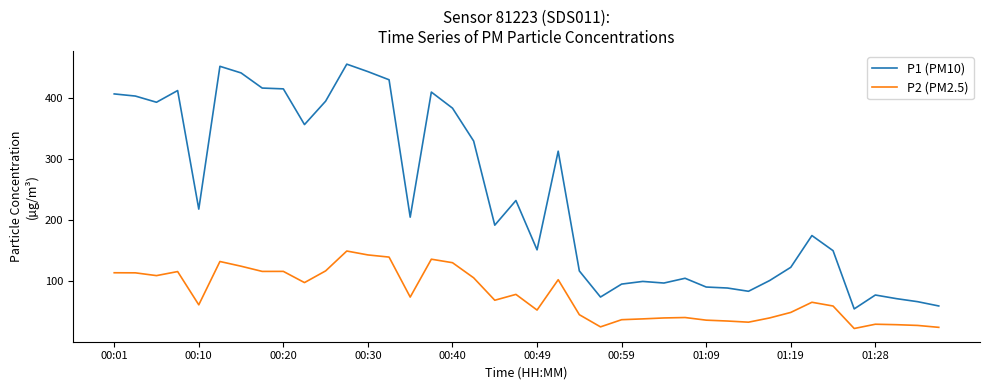

Which series has the widest spread of values?

P1 (PM10)